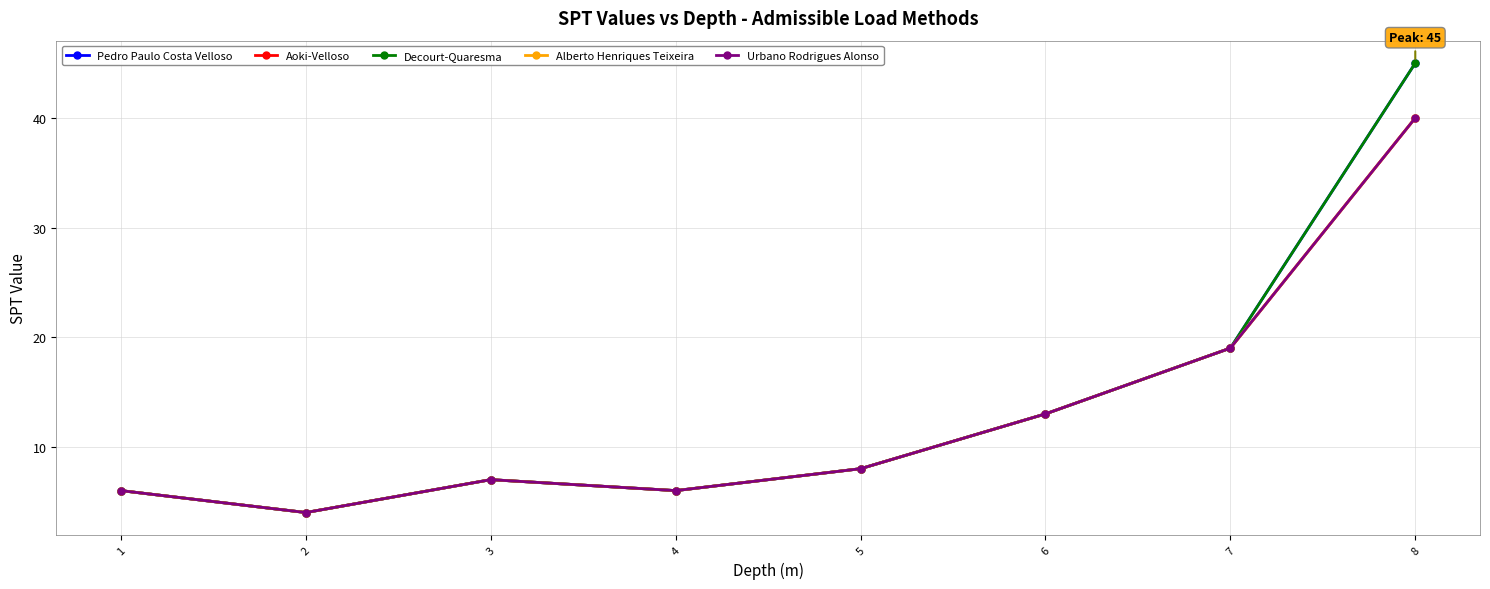

Reading left to right, extract all data points from this chart.

Pedro Paulo Costa Velloso: 6	4	7	6	8	13	19	45
Aoki-Velloso: 6	4	7	6	8	13	19	40
Decourt-Quaresma: 6	4	7	6	8	13	19	45
Alberto Henriques Teixeira: 6	4	7	6	8	13	19	40
Urbano Rodrigues Alonso: 6	4	7	6	8	13	19	40